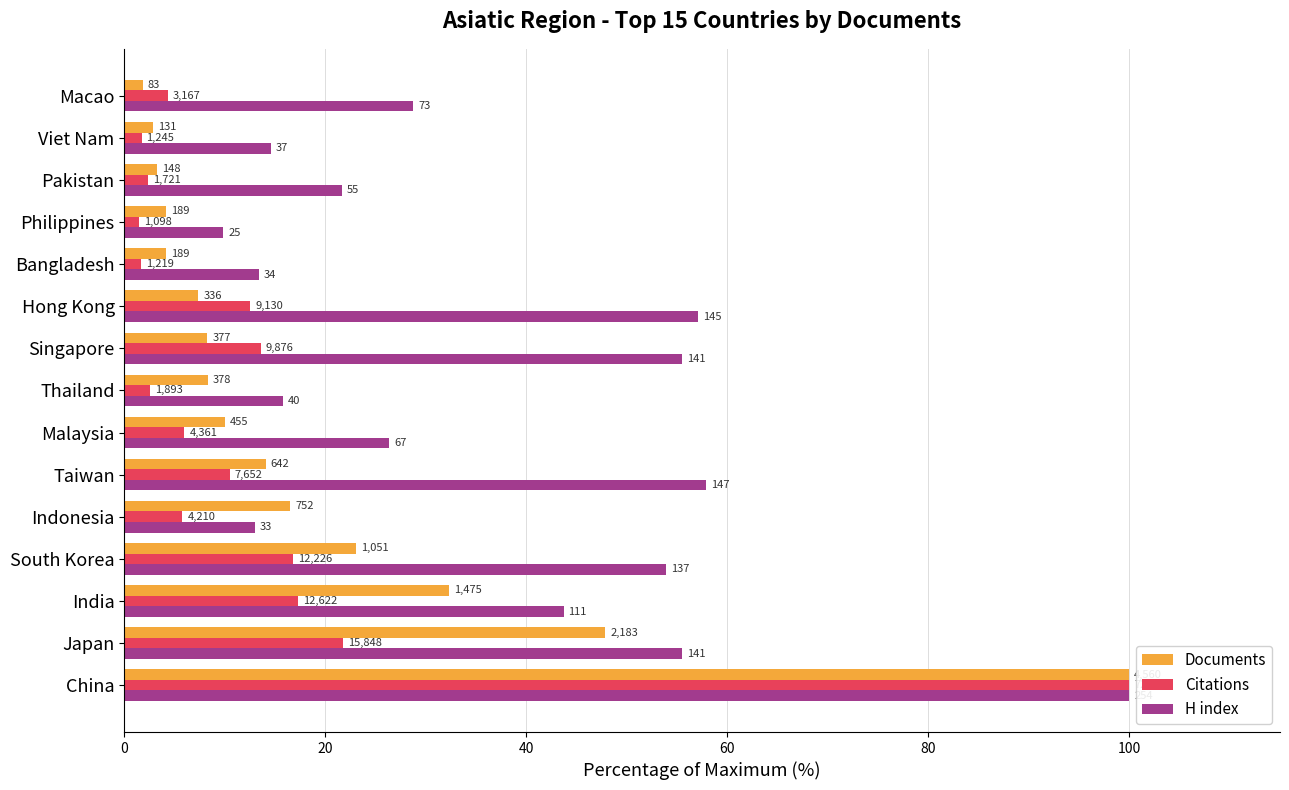

What are all the series names shown in the legend?

Documents, Citations, H index